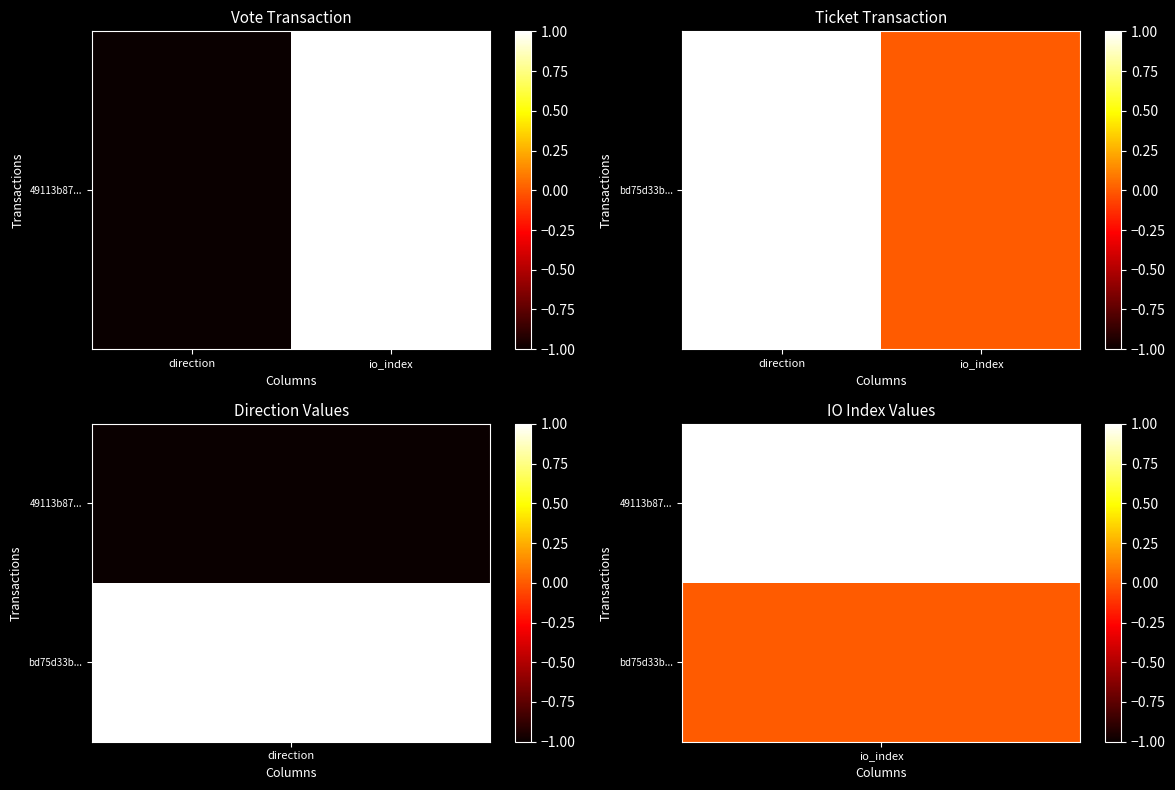

The value at direction is 2. True or false?

False